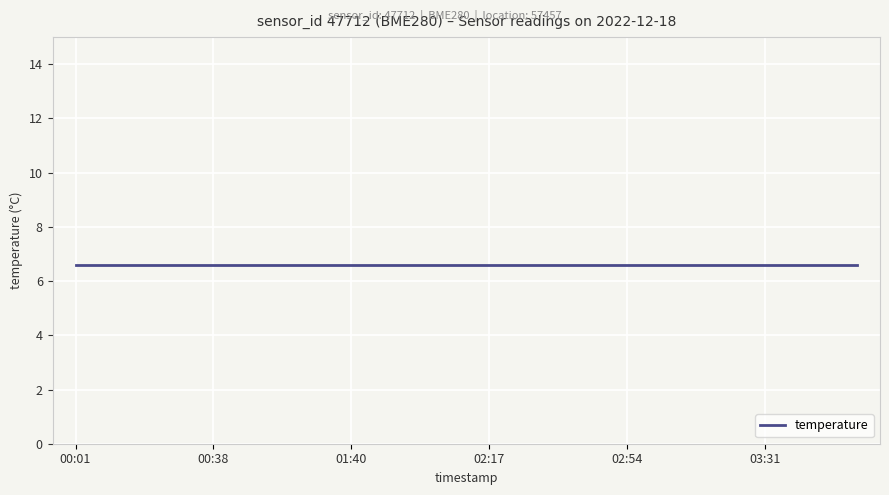

What is the label of the 9th point from the left?

02:05